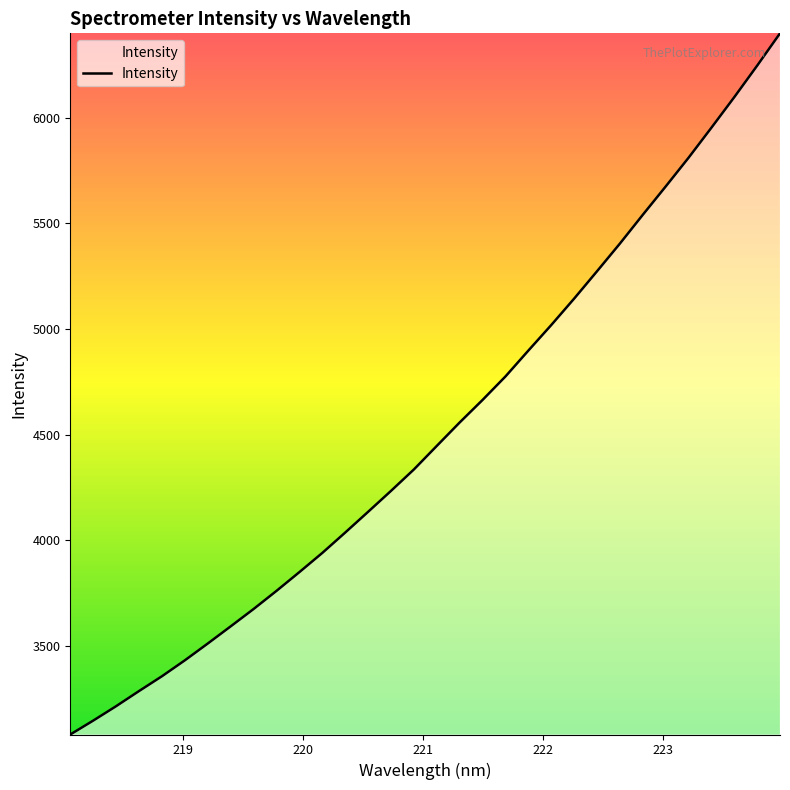

What is the difference between the maximum and minimum values?

3319.3